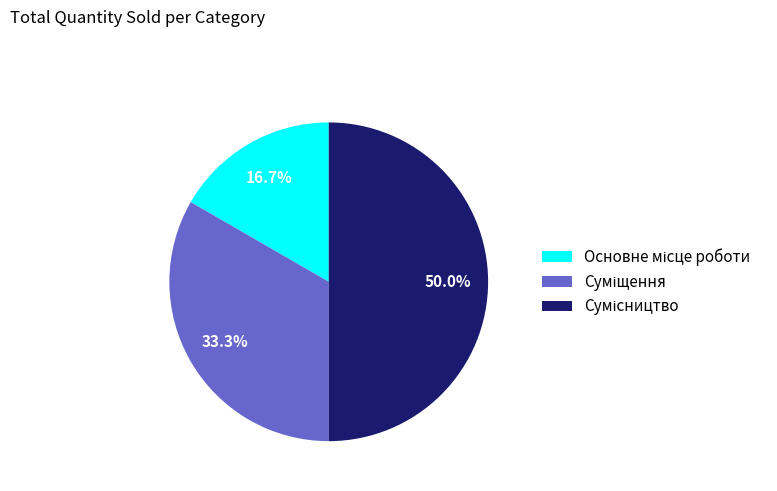

What is the smallest slice in the pie chart?

Основне місце роботи